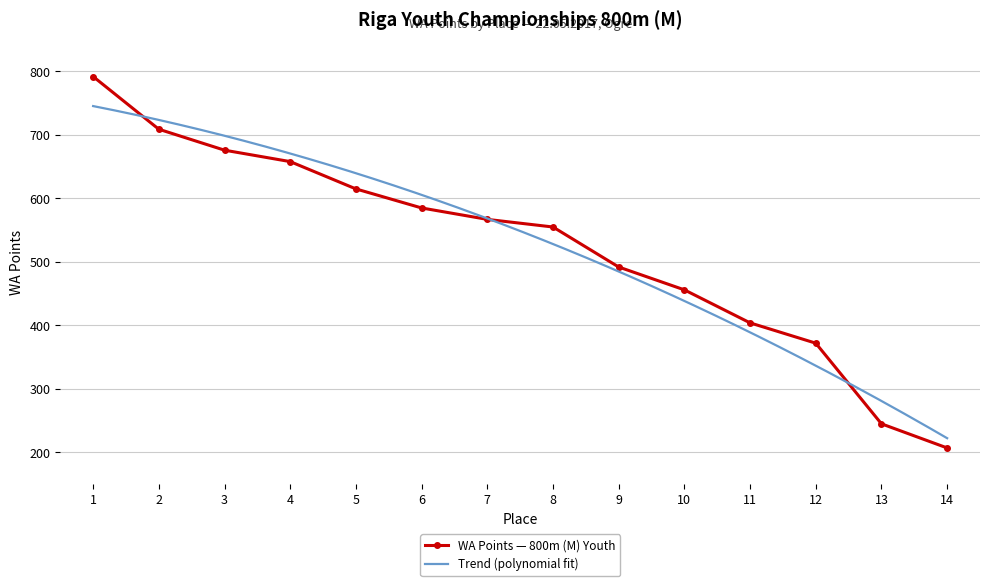

Read the value at 1.

792